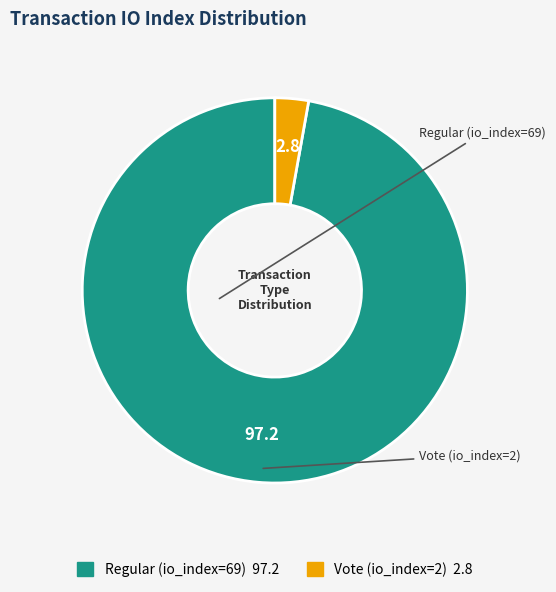

Count the number of slices in the pie.

2